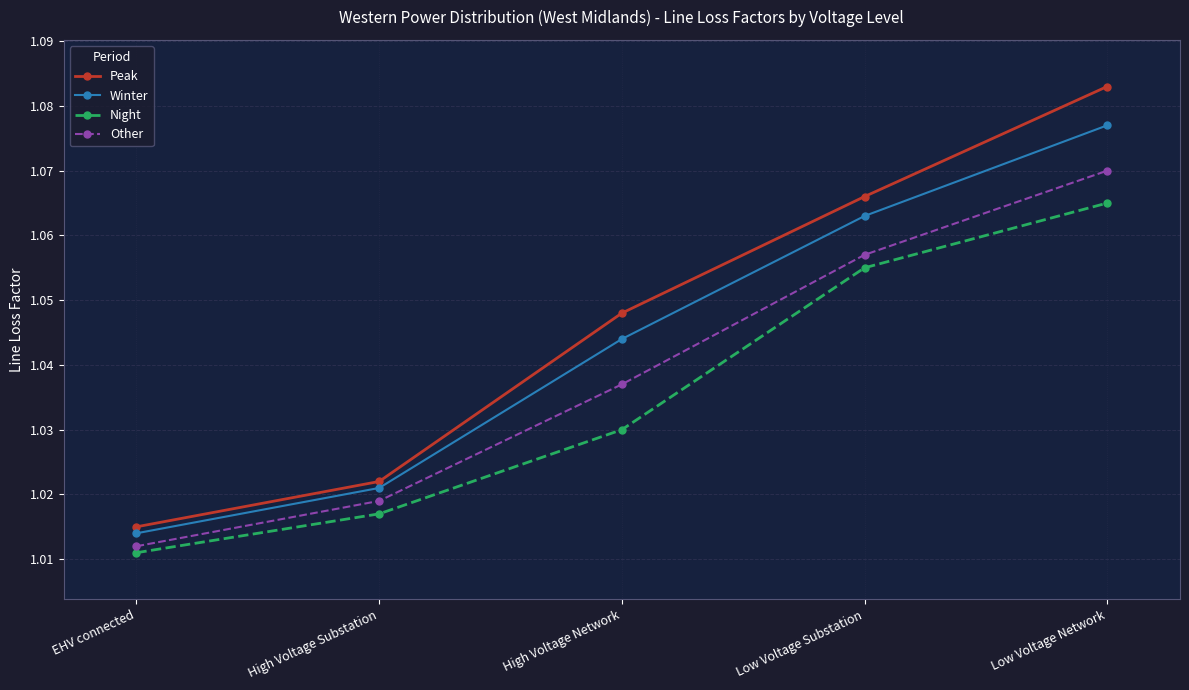

At which category does the chart reach its minimum across all series?

EHV connected